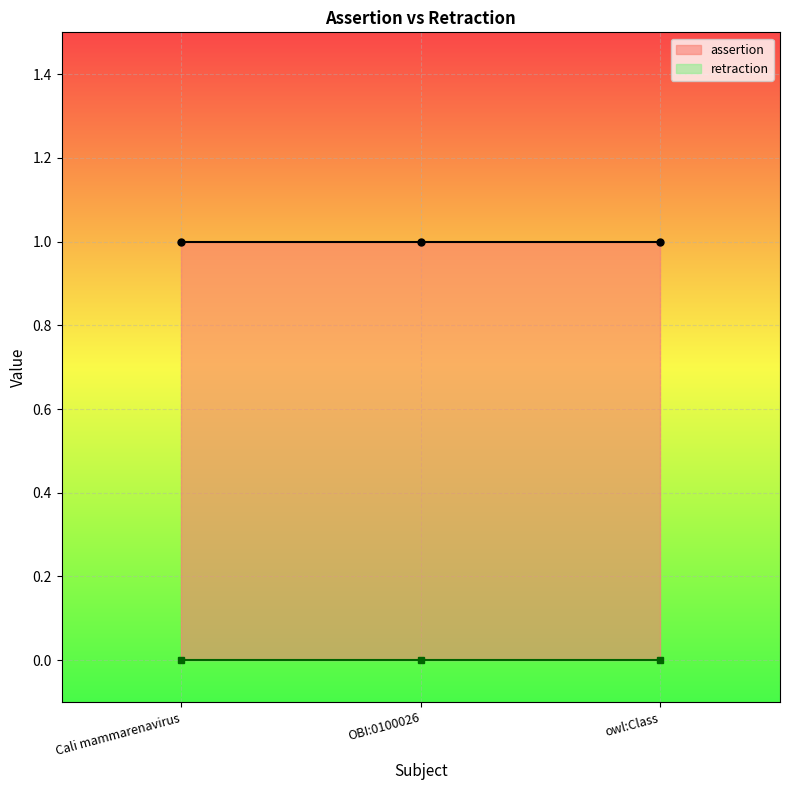

What is the label of the 1st point from the right?

owl:Class